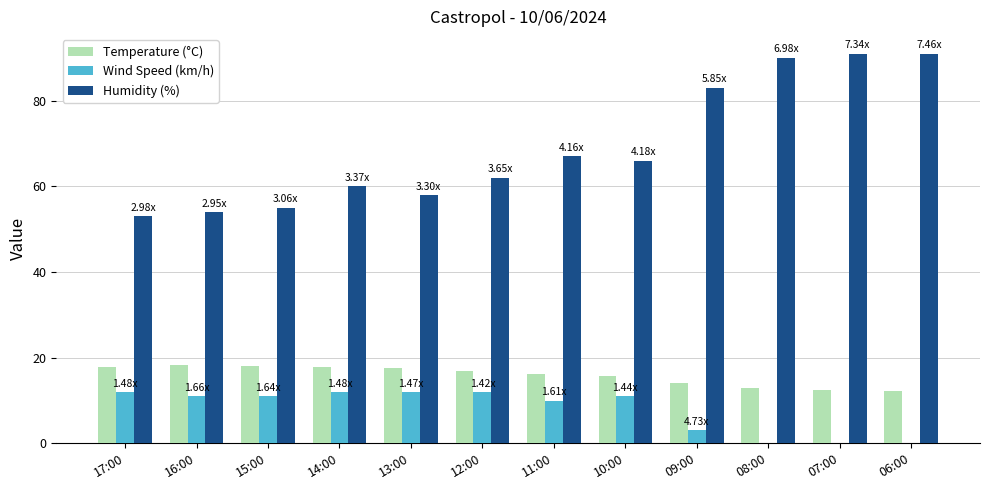

Between 15:00 and 06:00, which series saw the biggest shift?

Humidity (%)